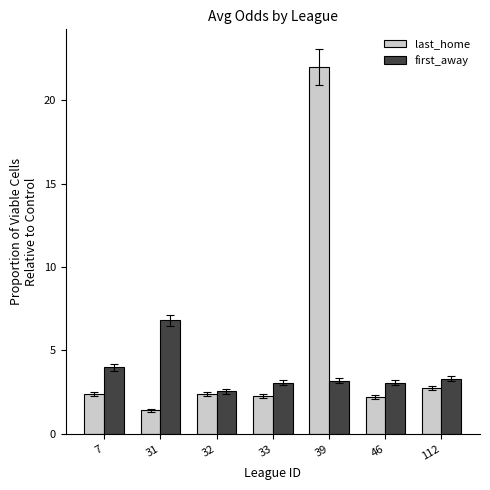

Rank the series by their average value, from highest to lowest.

last_home, first_away